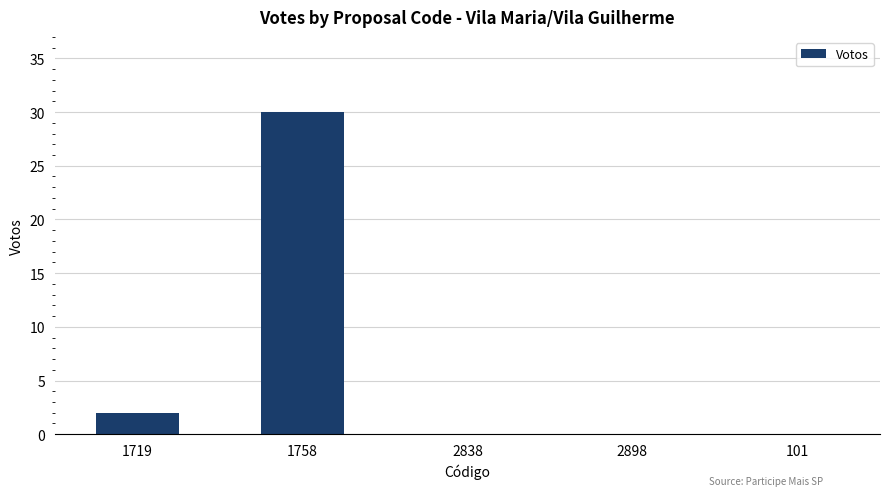

Reading left to right, extract all data points from this chart.

2	30	0	0	0